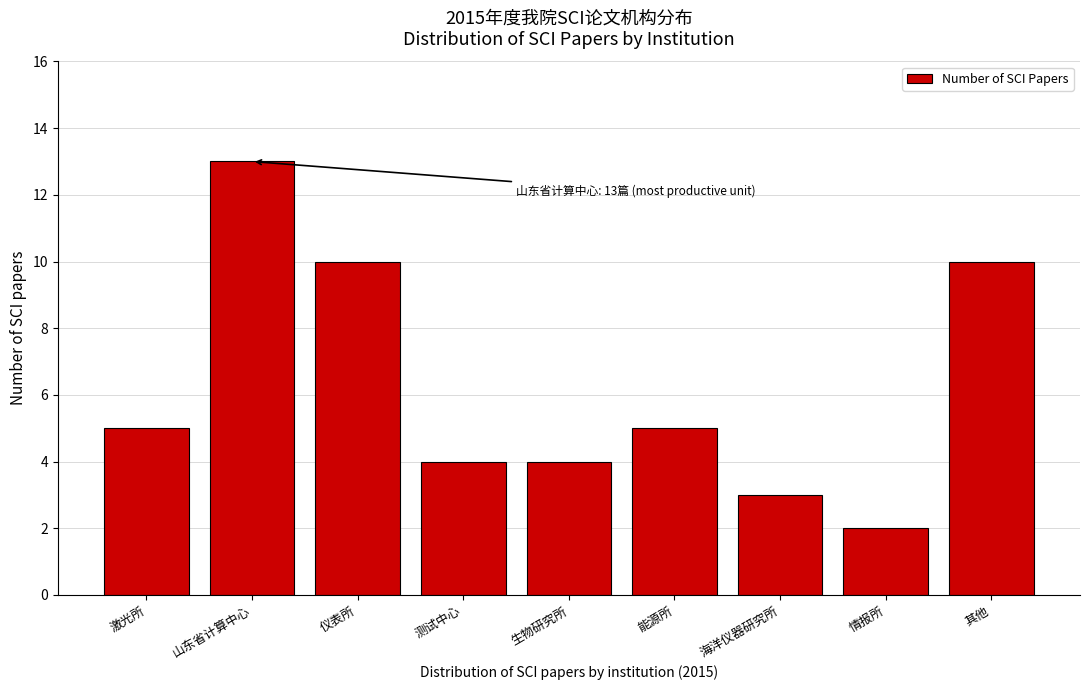

Reading right to left, list all the values displayed in this chart.

10	2	3	5	4	4	10	13	5